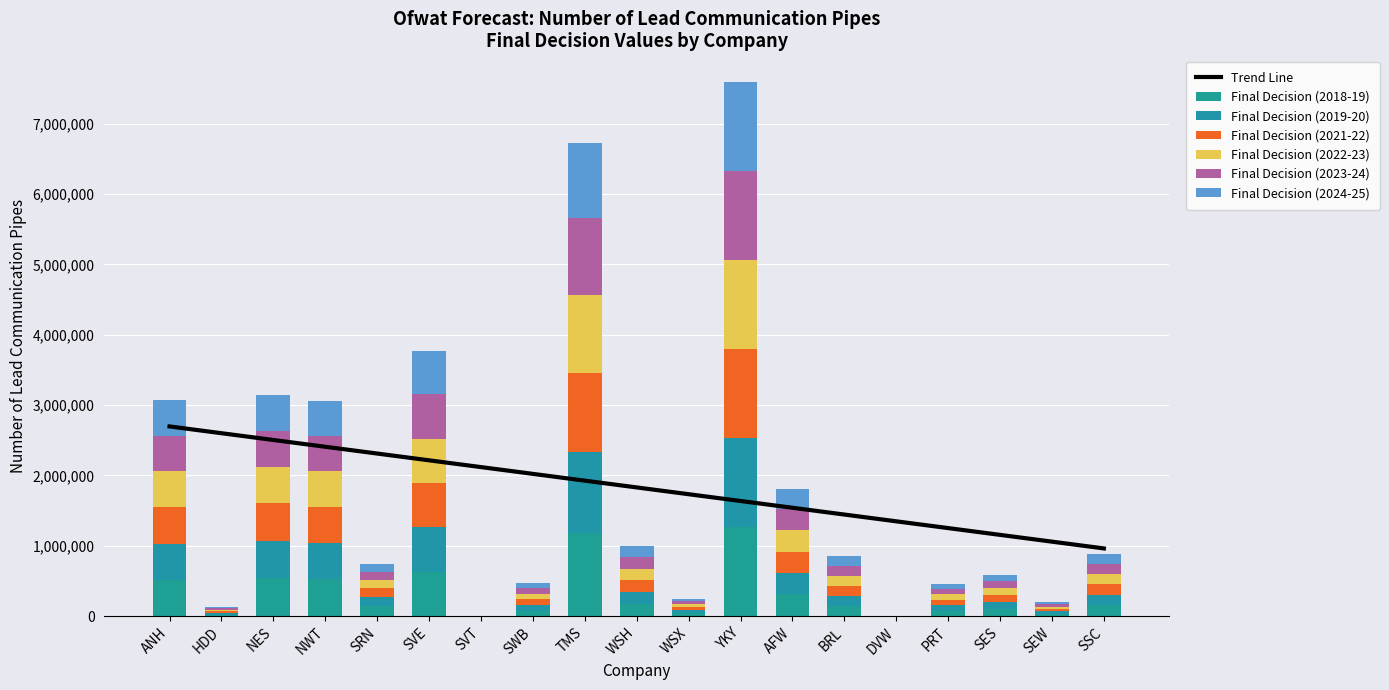

What is the sum of all Final Decision (2018-19) values?

5939173.1